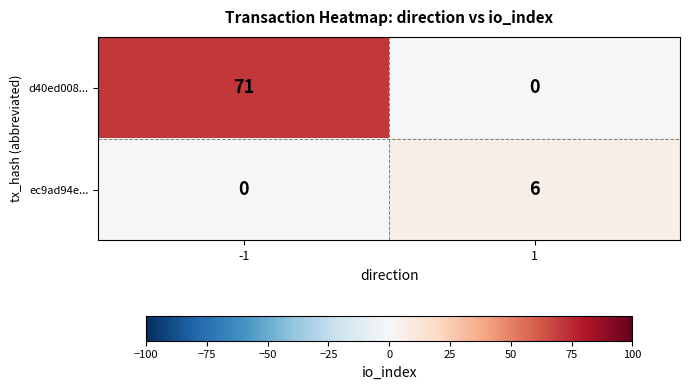

At which category does the chart reach its peak across all series?

-1